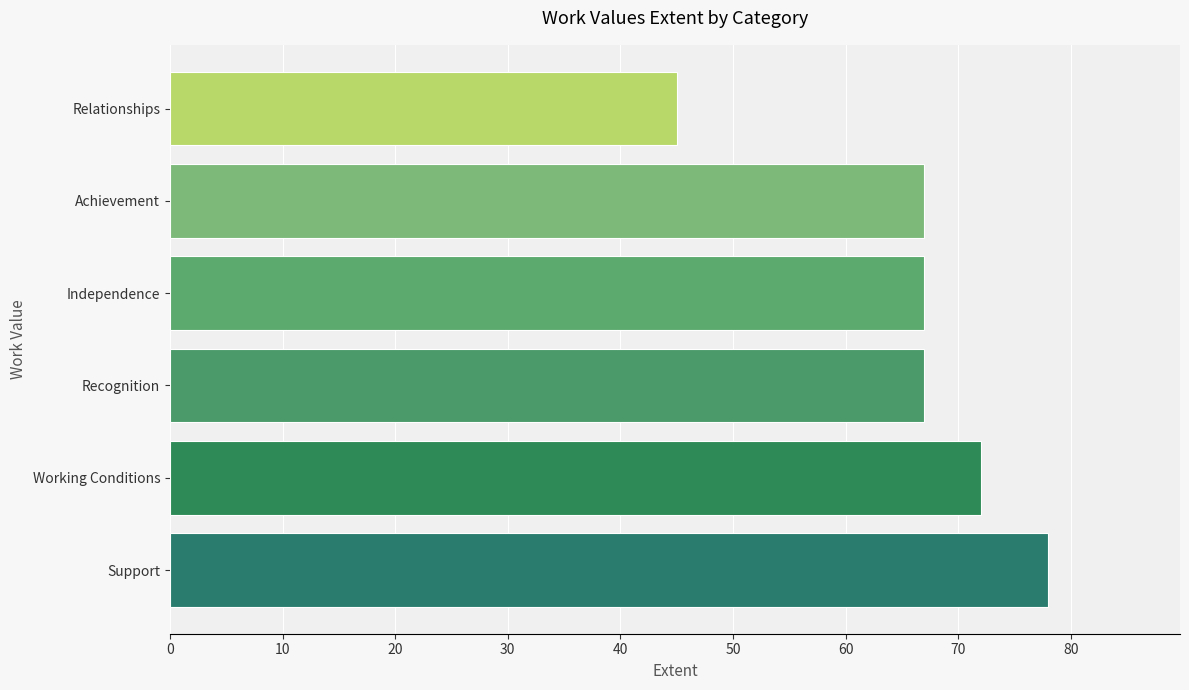

What is the change in value from Working Conditions to Achievement?

-5